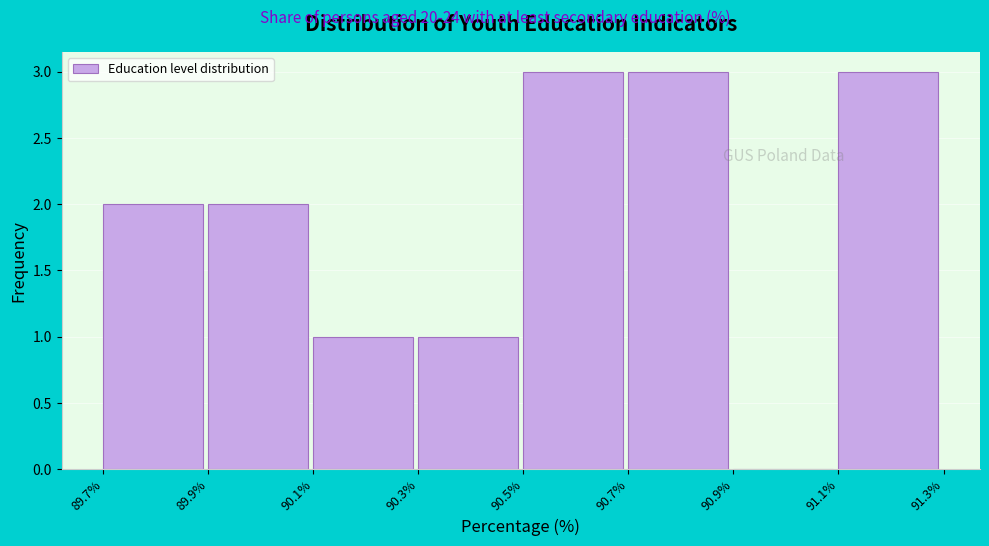

Reading left to right, transcribe this chart: for each bar, give the range it covers on the x-axis and its height. The values are not printed on the chart, so give them approximately, as read against the axis.

89.7% to 89.9%: 2
89.9% to 90.1%: 2
90.1% to 90.3%: 1
90.3% to 90.5%: 1
90.5% to 90.7%: 3
90.7% to 90.9%: 3
90.9% to 91.1%: 0
91.1% to 91.3%: 3